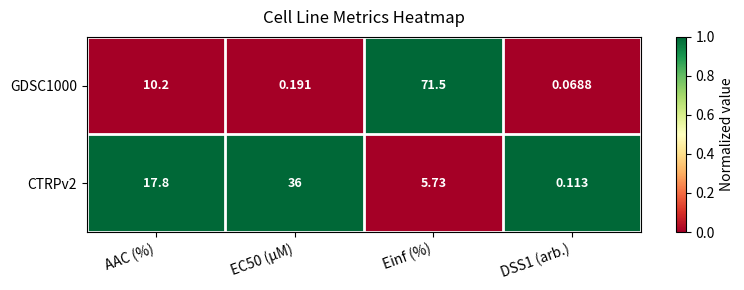

Which label corresponds to the largest value in the chart?

Einf (%)